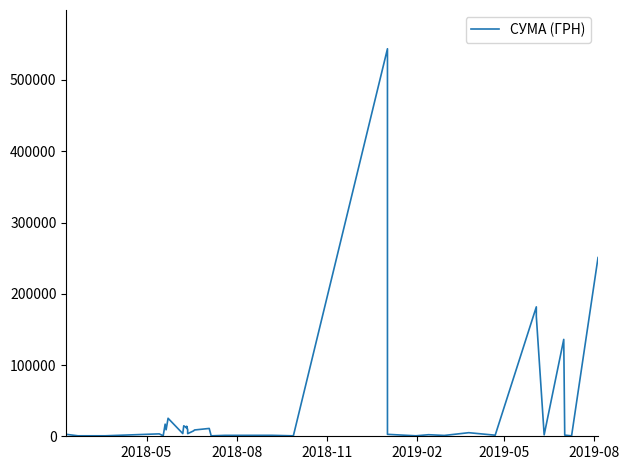

What is the difference between the second highest and minimum values?

250192.1